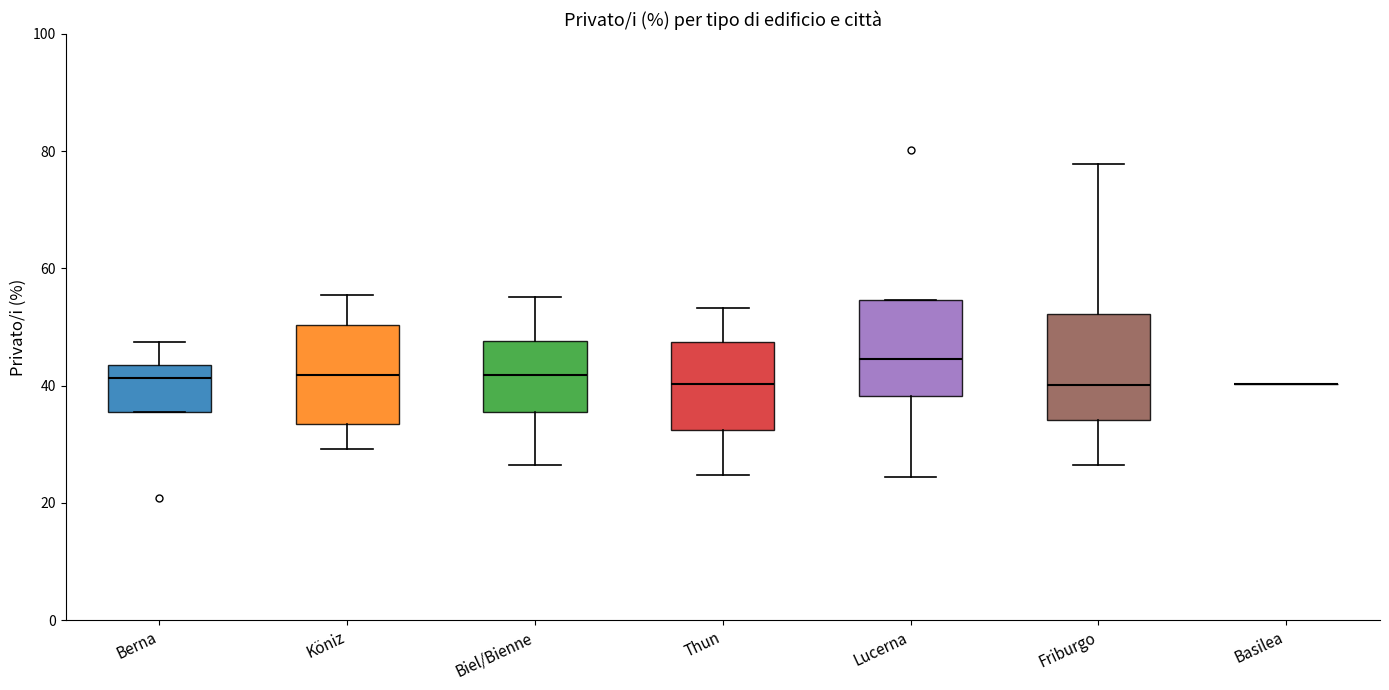

Reading left to right, transcribe this box plot: for each box, give where its median line is, the range the box spans, and where its two whiskers end, as read against the y-axis. The values are not printed on the chart, so give them approximately, as read against the axis.

Berna: median 42, box 36 to 44, whiskers 36 to 48
Köniz: median 42, box 34 to 50, whiskers 30 to 56
Biel/Bienne: median 42, box 36 to 48, whiskers 26 to 56
Thun: median 40, box 32 to 48, whiskers 24 to 54
Lucerna: median 44, box 38 to 54, whiskers 24 to 54
Friburgo: median 40, box 34 to 52, whiskers 26 to 78
Basilea: box collapsed to a line at 40, whiskers 40 to 40